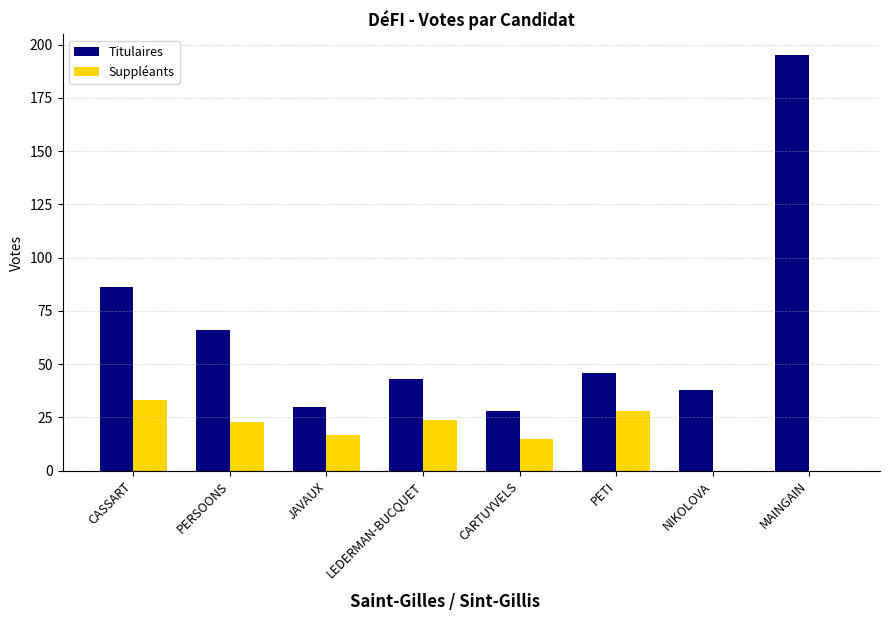

Reading left to right, list all the values displayed in this chart.

Titulaires: 86	66	30	43	28	46	38	195
Suppléants: 33	23	17	24	15	28	0	0